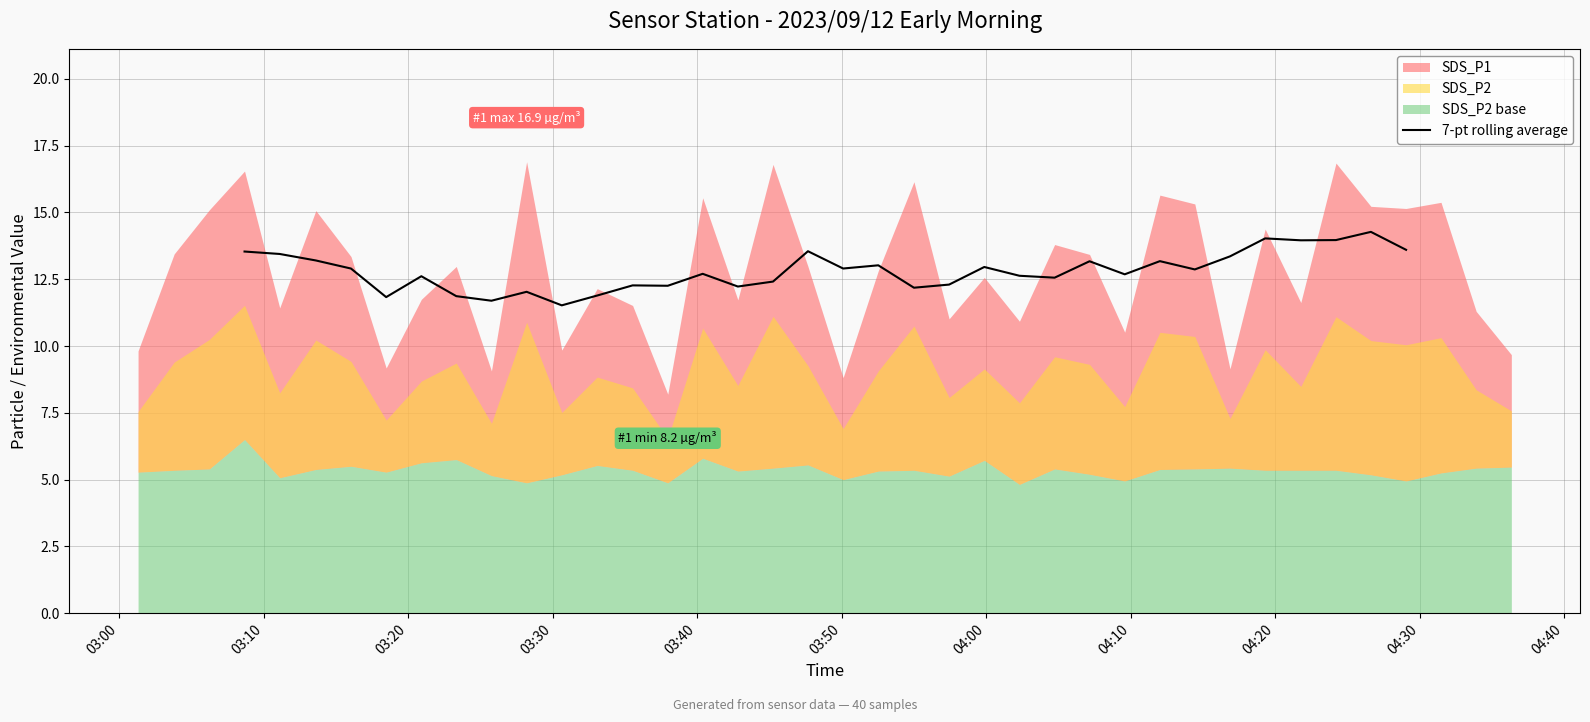

How many lines are shown in the chart?

1